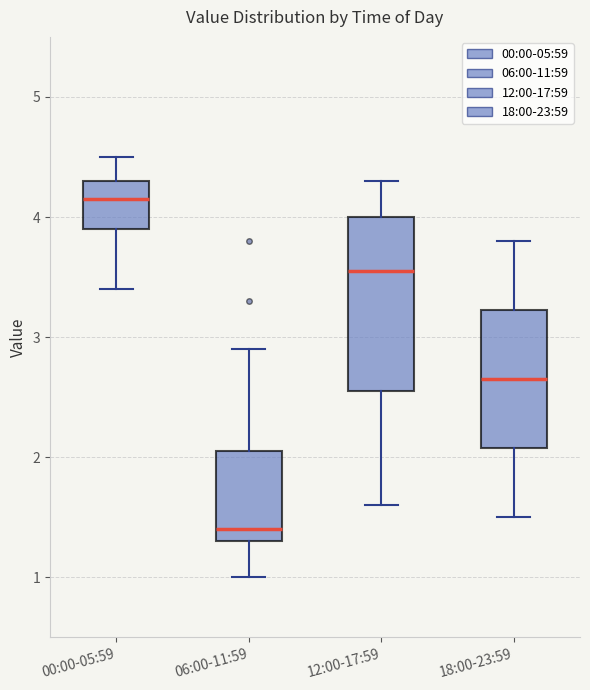

Where is the upper edge of the box for 18:00-23:59 on the y-axis? The values are not printed on the chart, so give them approximately, as read against the axis.

3.2